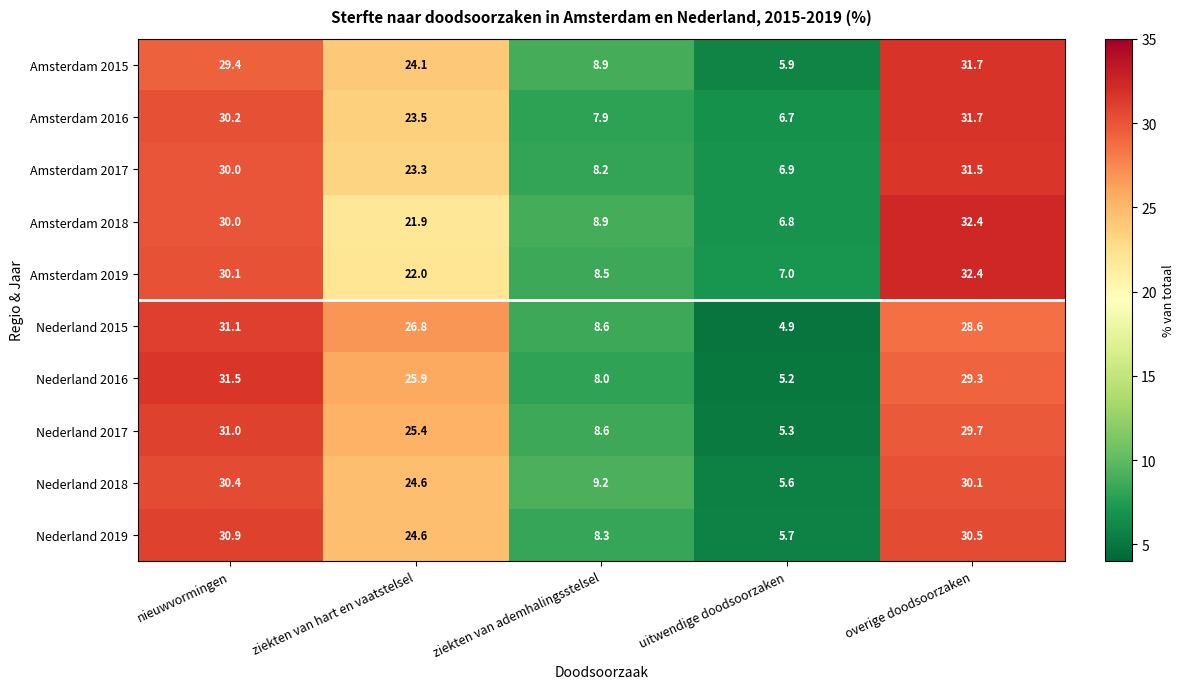

At which label does Amsterdam 2019 first exceed 22?

nieuwvormingen